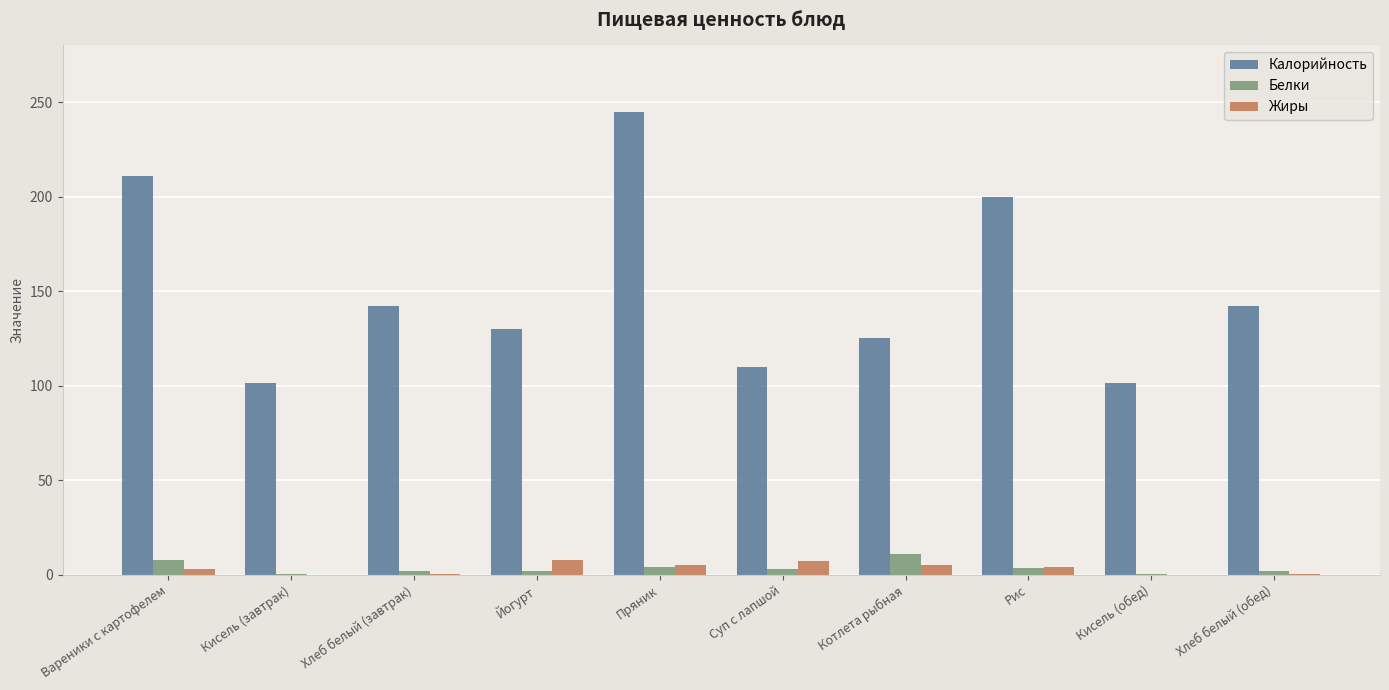

Which category has the highest value across all series?

Пряник